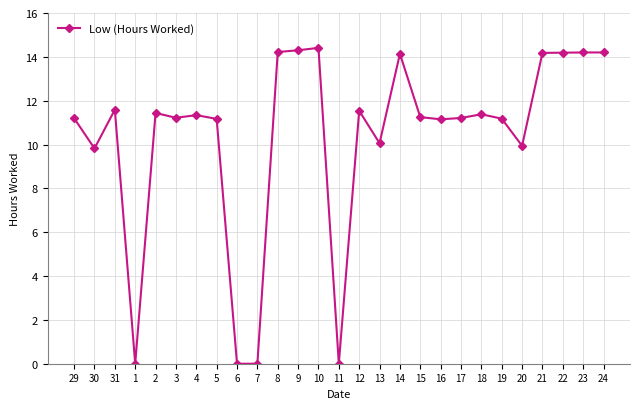

Is it true that the value at 22 is 14.2?

True